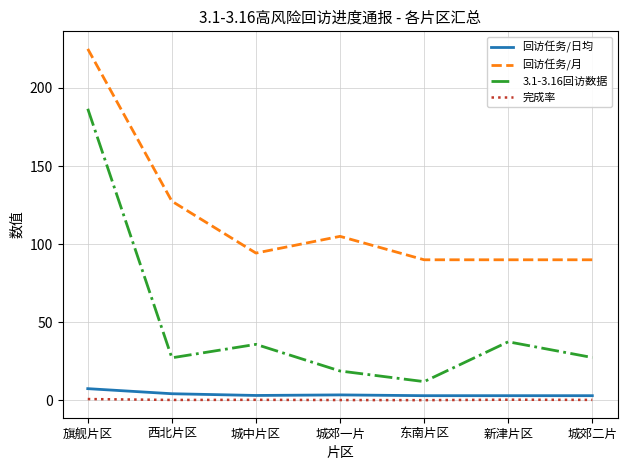

How many lines are shown in the chart?

4